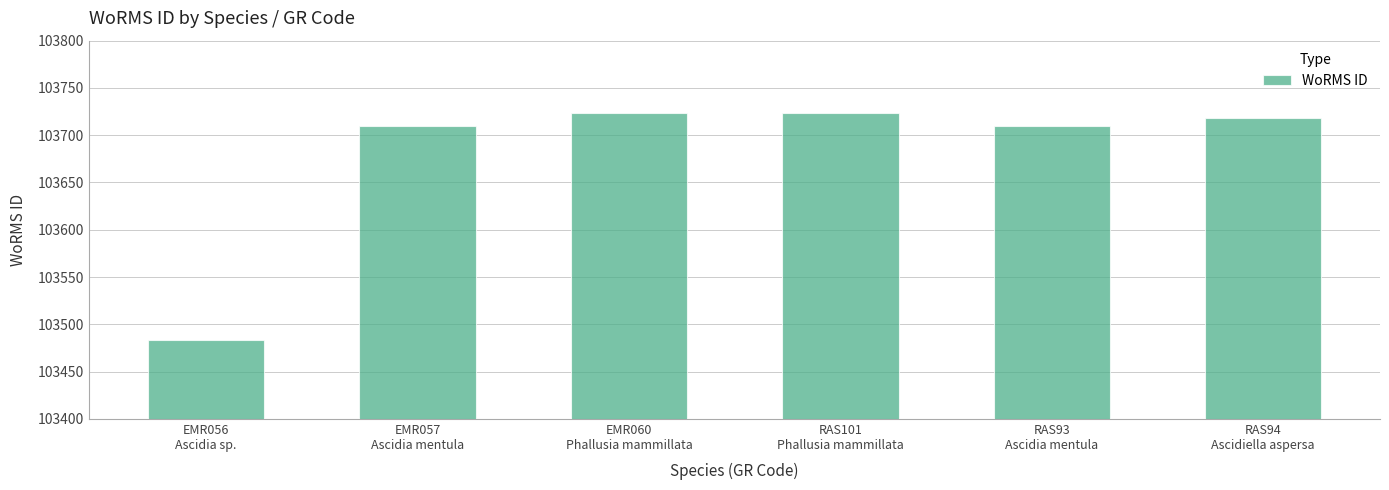

How many data points are less than 103718?

3